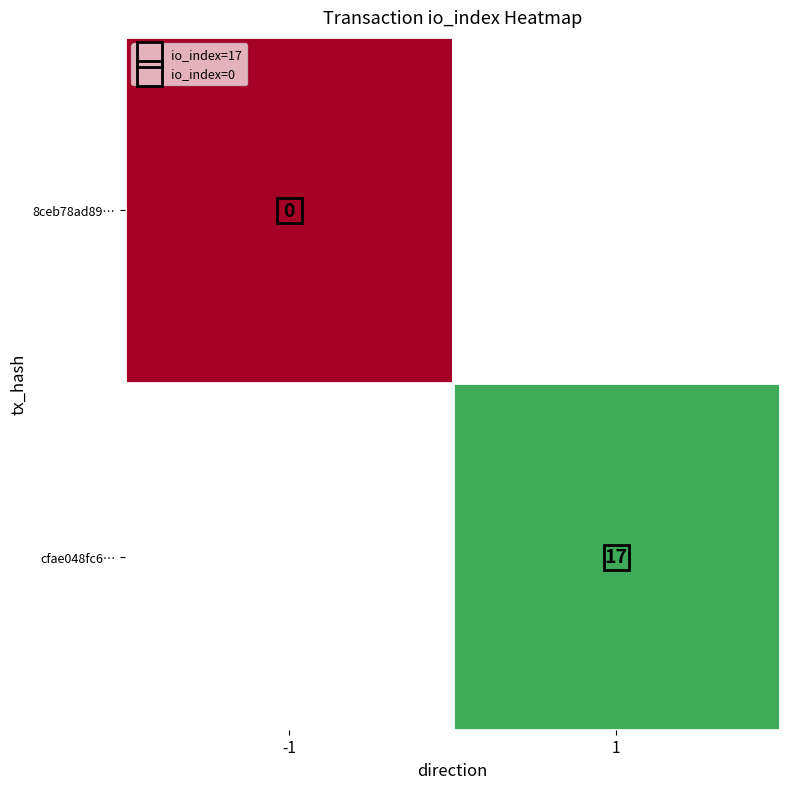

How many distinct data groups are displayed?

2